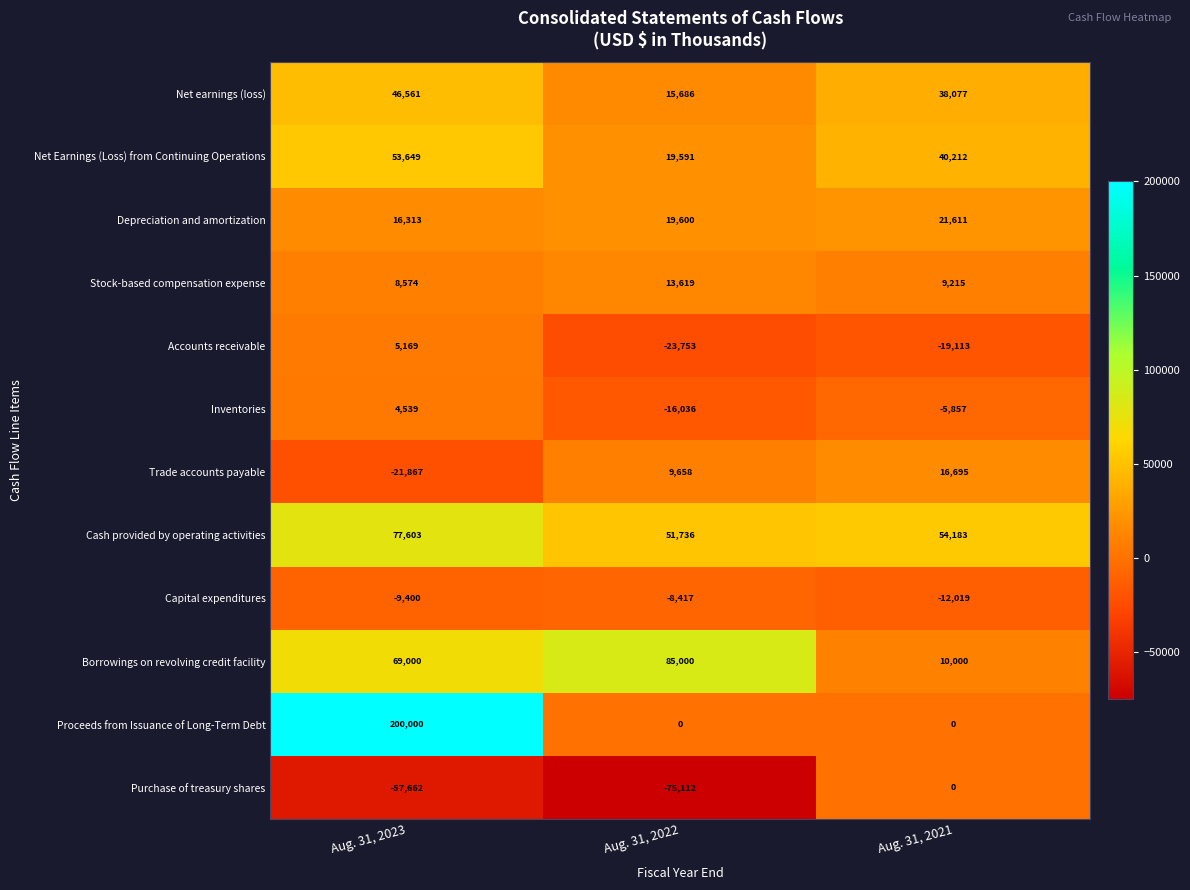

Rank the categories by Trade accounts payable value from lowest to highest.

Aug. 31, 2023, Aug. 31, 2022, Aug. 31, 2021